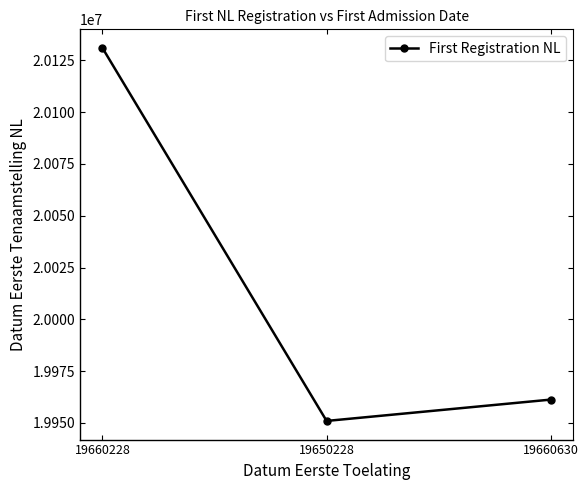

What value does the data have at 19660630?

19961213